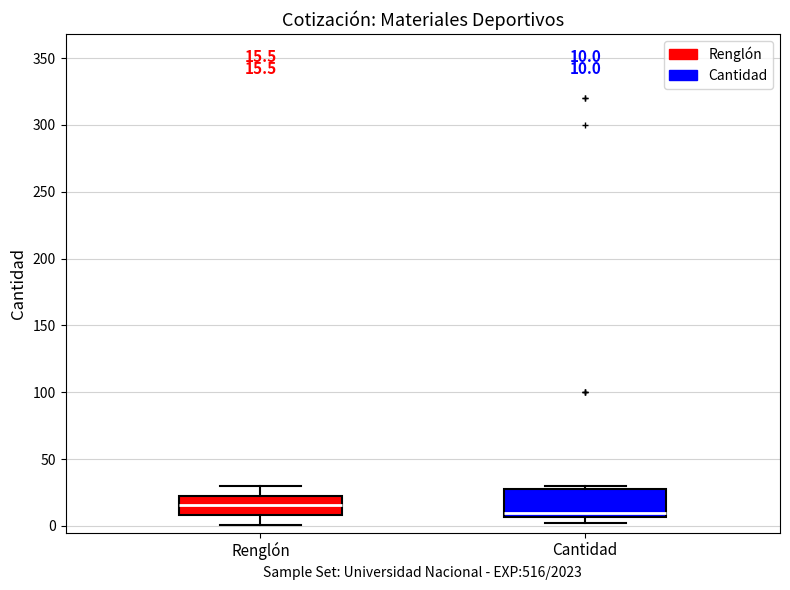

Comparing the boxes themselves (not the whiskers), which one is the tallest?

Cantidad